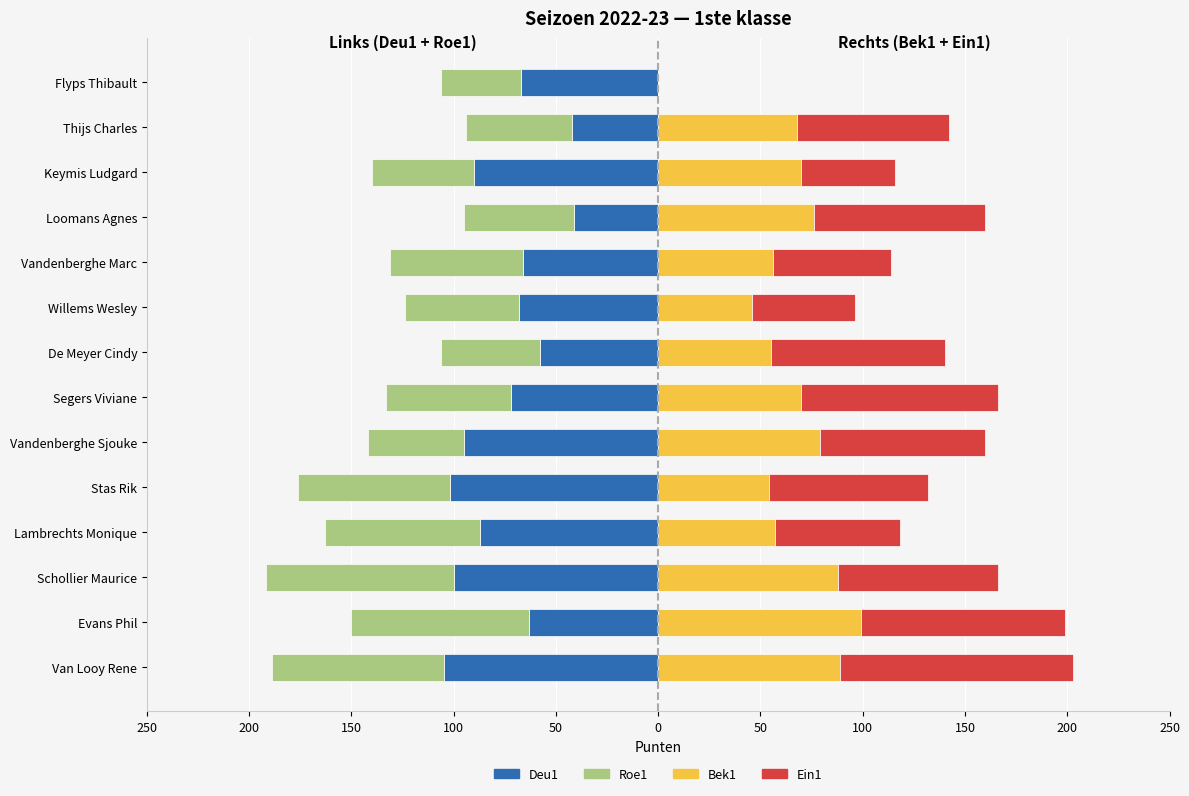

What is the maximum value for Ein1?

114